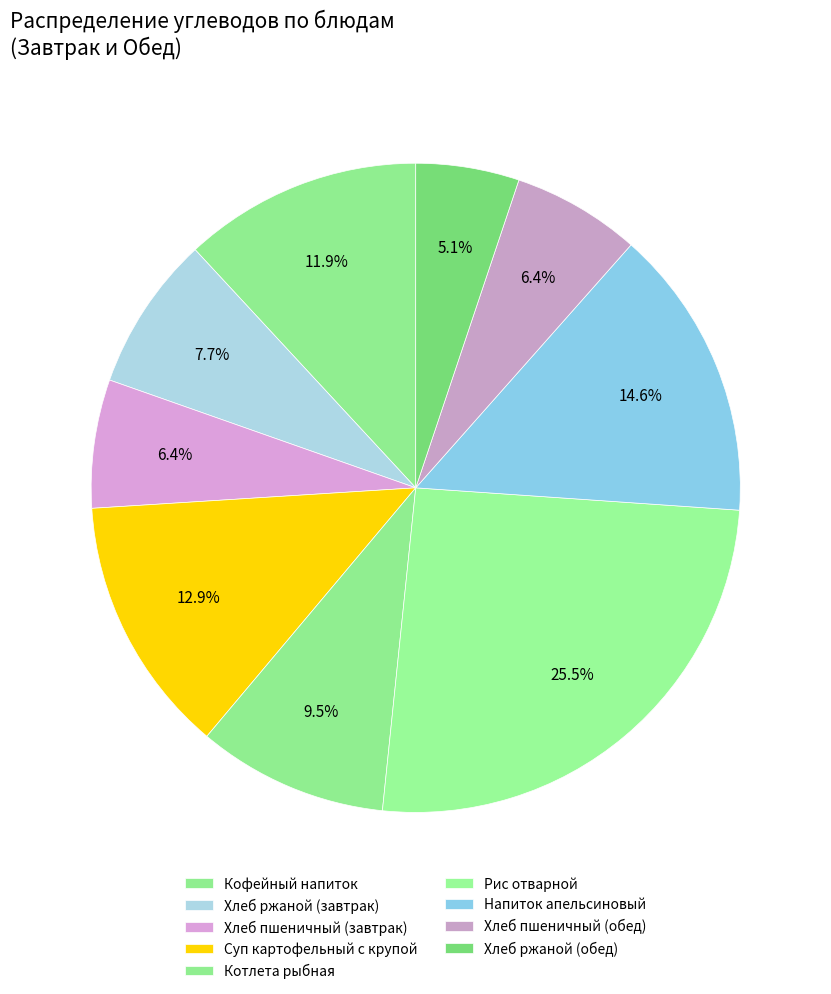

What portion of the pie excludes Хлеб пшеничный (завтрак)?

93.6%